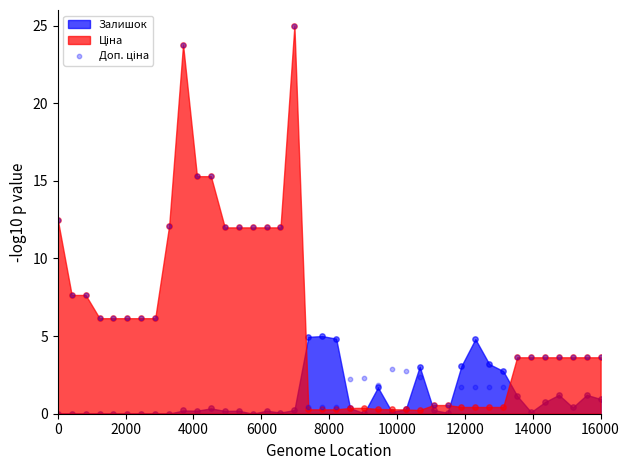

Which has a higher value, 10000 or 14000?

10000